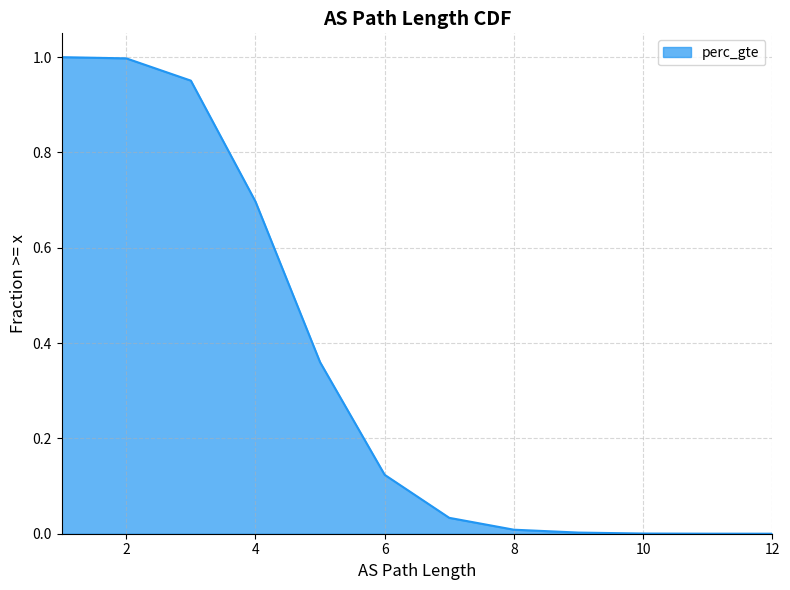

What is the value of the 4th point from the left?

0.7